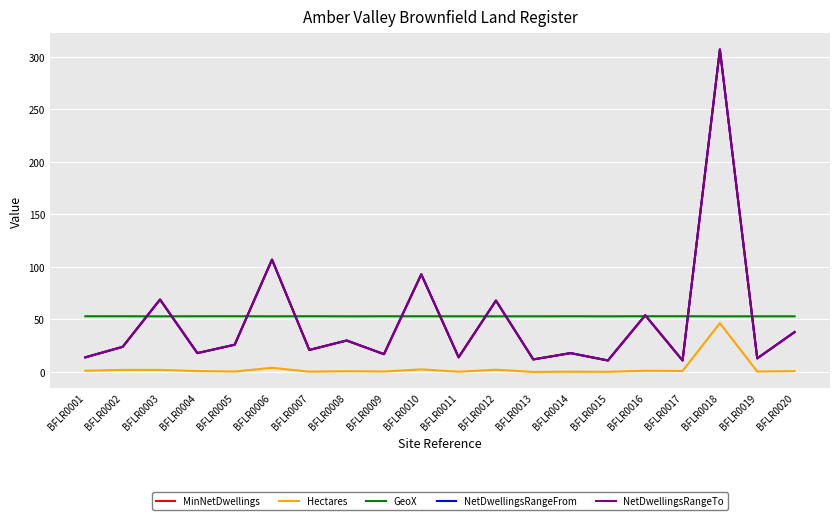

Is this an area chart (filled region under the line)?

No